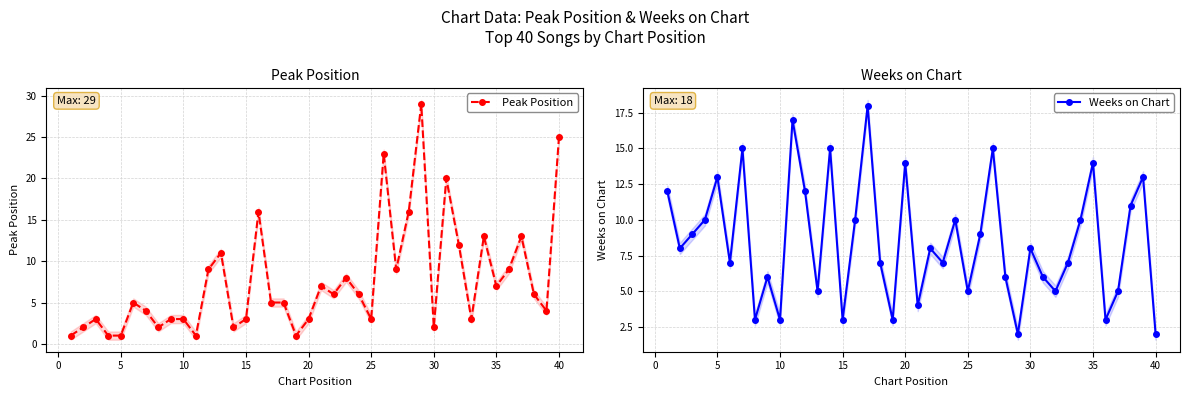

What is the difference between the maximum and second lowest values in the Weeks on Chart series?

16